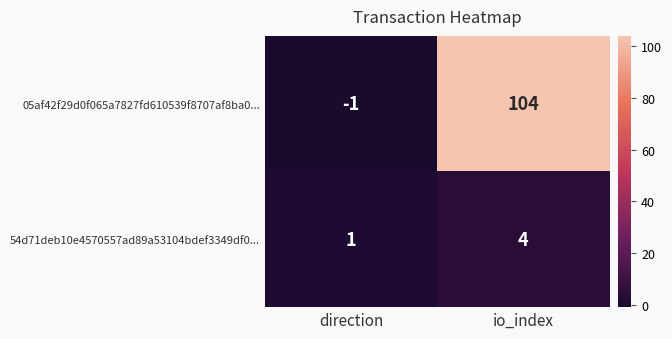

Reading left to right, extract all data points from this chart.

05af42f29d0f065a7827fd610539f8707af8ba0...: -1	104
54d71deb10e4570557ad89a53104bdef3349df0...: 1	4